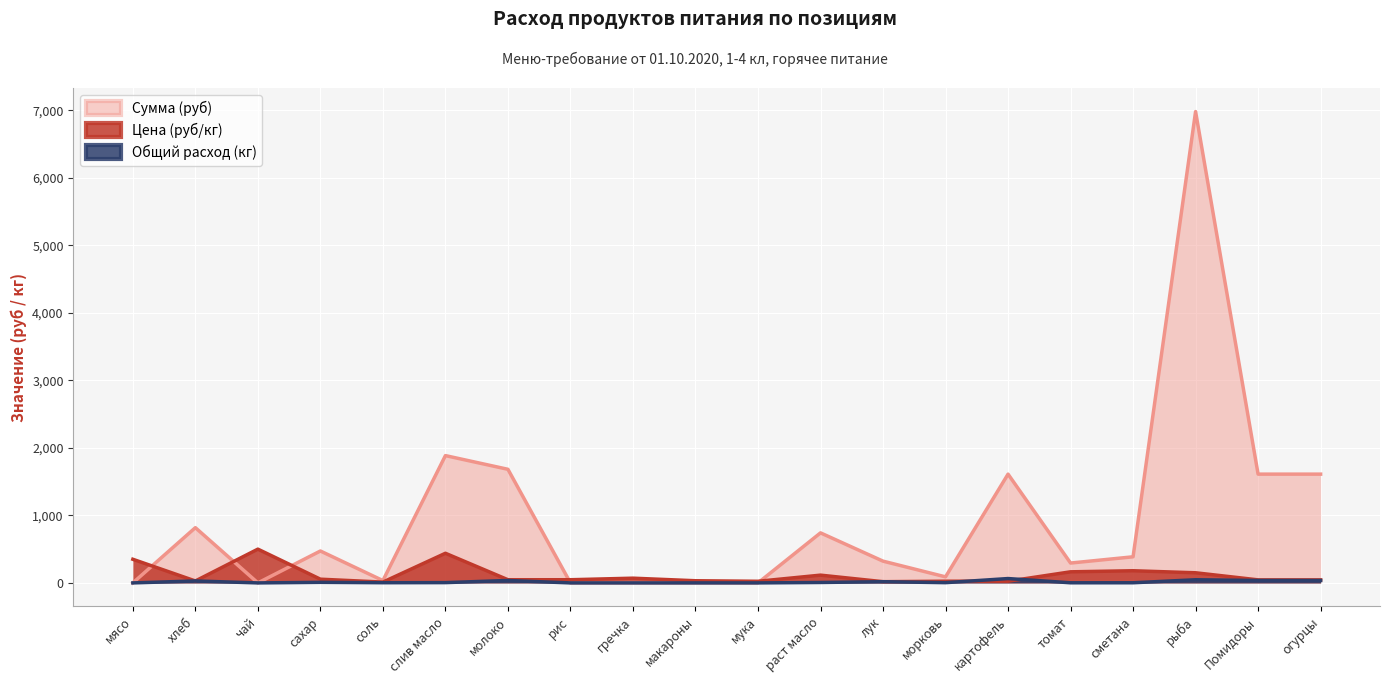

Count the number of categories in the chart.

20